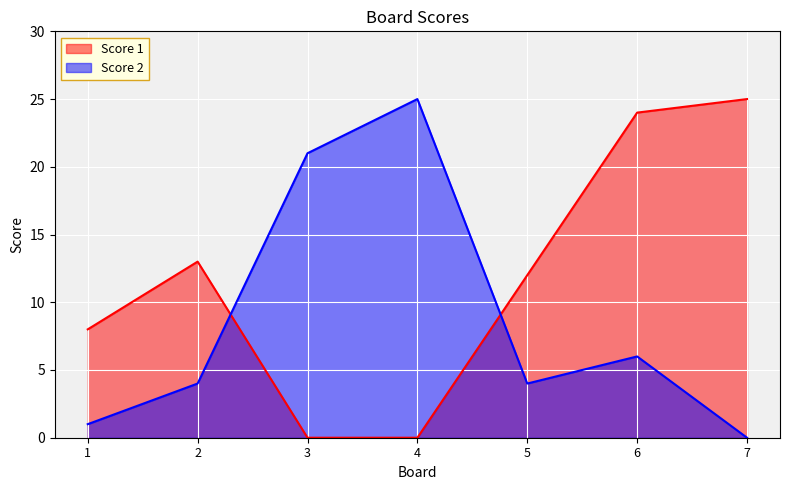

At which category is the sum across all series the highest?

6